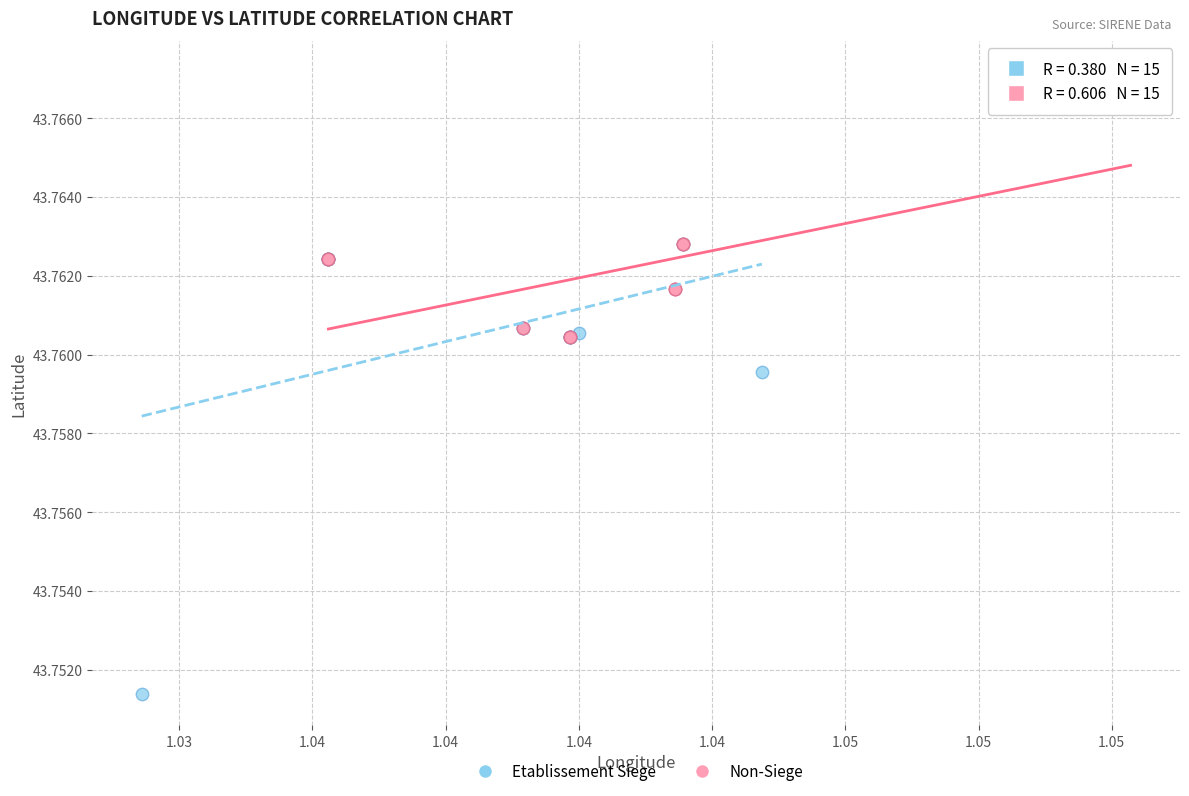

Which series has the widest spread of Y values?

Etablissement Siege